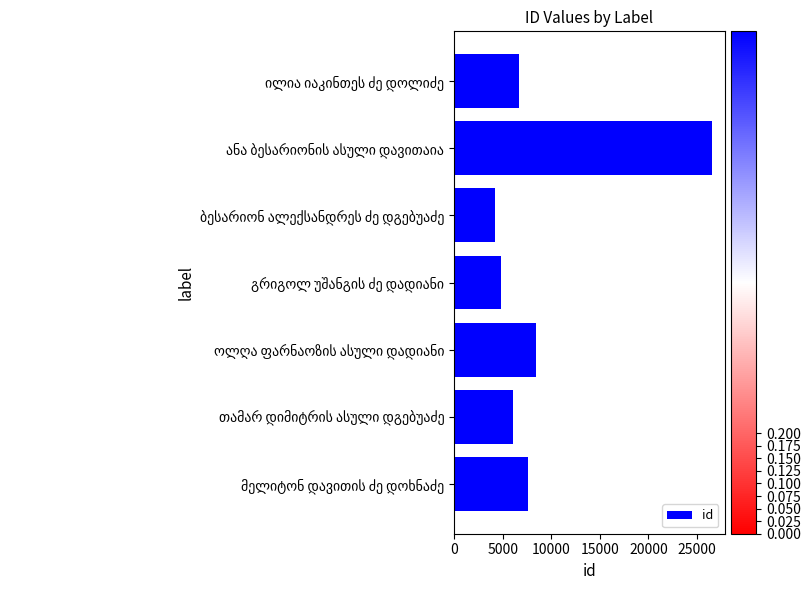

What is the greatest value displayed?

26503